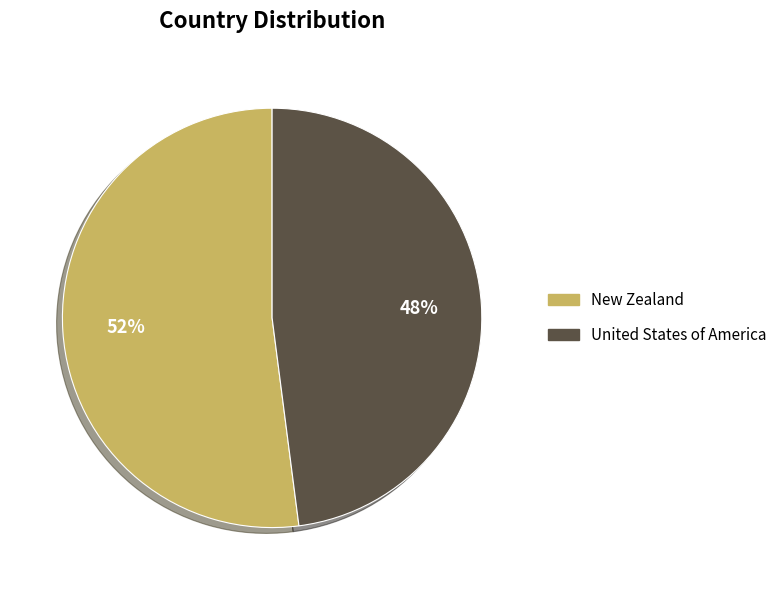

What is the smallest slice in the pie chart?

United States of America